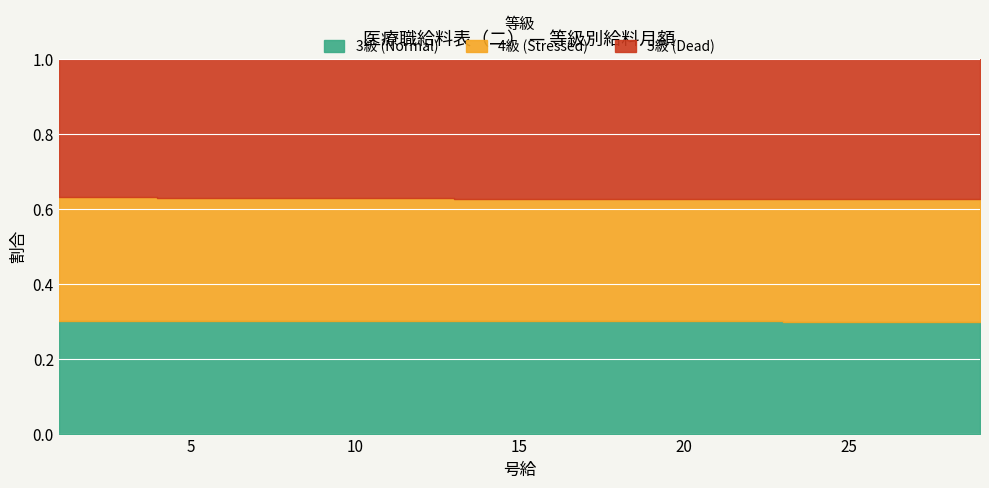

Count the number of data series in this chart.

3